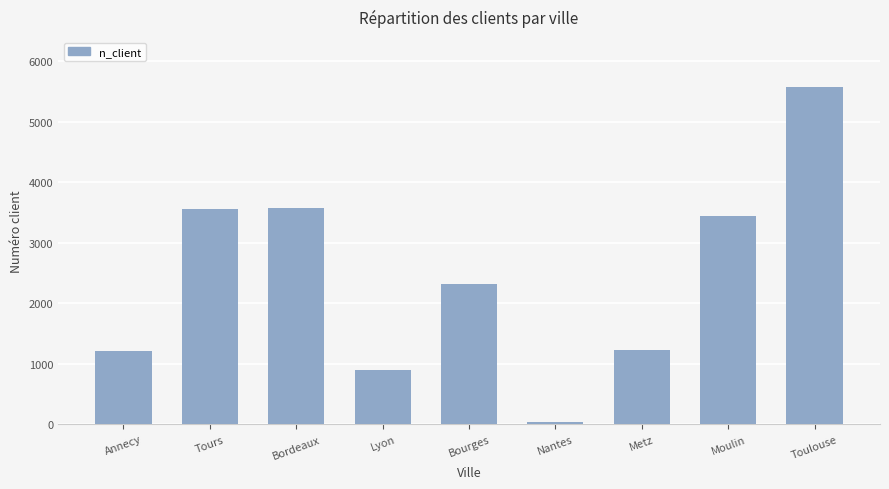

Which has a higher value, Tours or Toulouse?

Toulouse